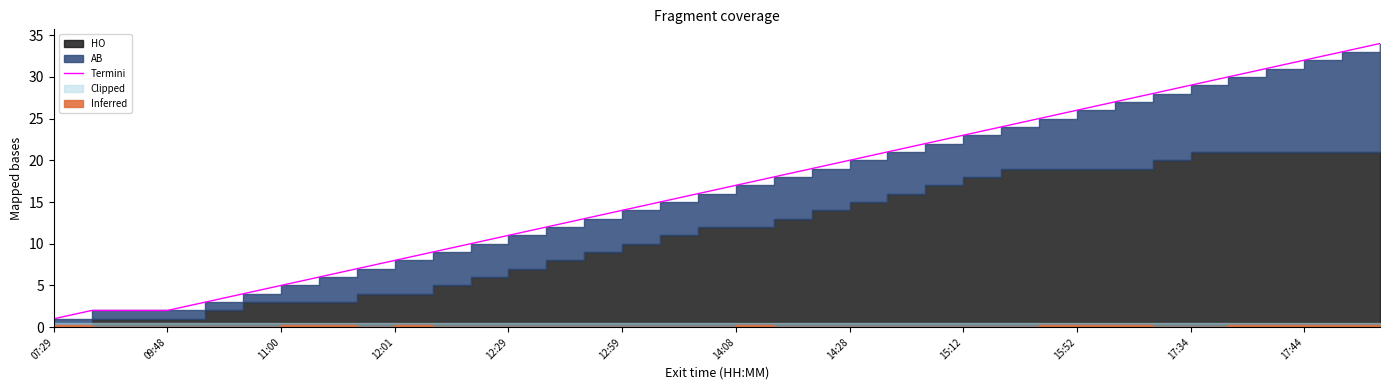

What is the average value?

17